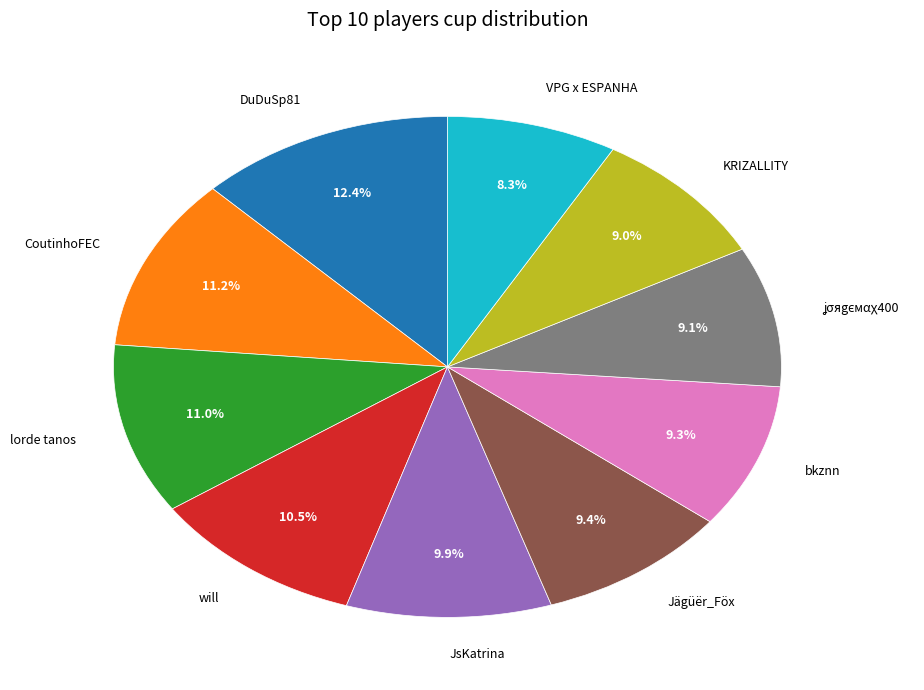

Is there any slice that represents more than half of the pie?

No